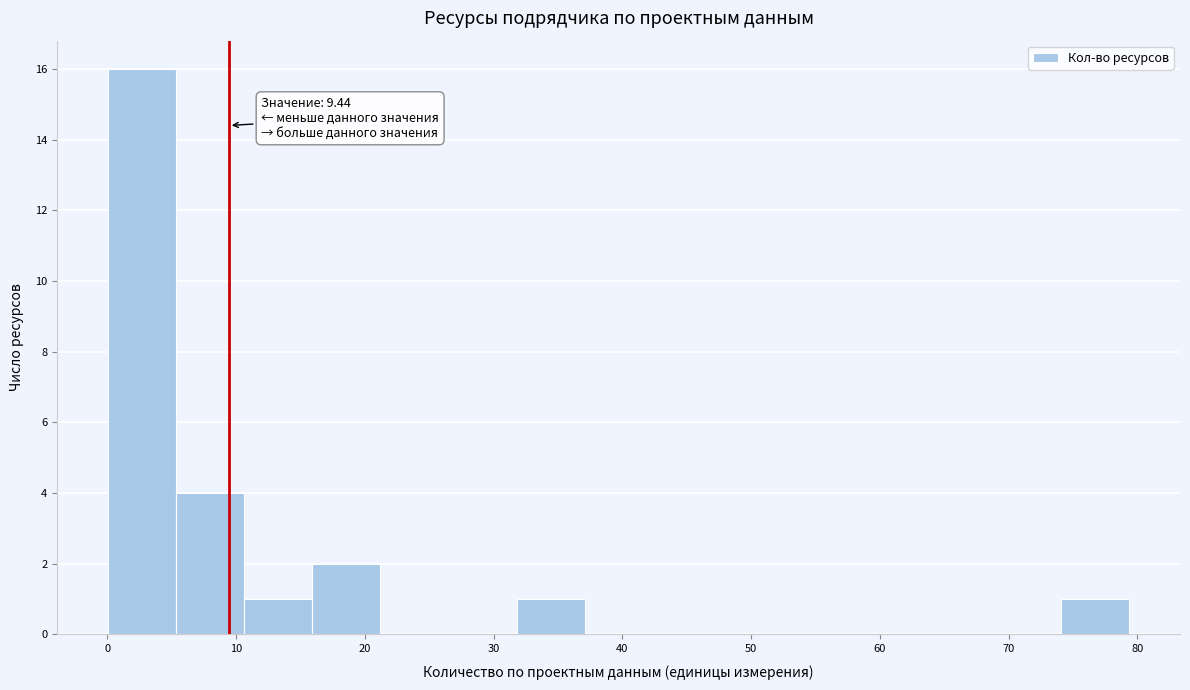

Which range on the x-axis has the tallest bar?

0 to 5